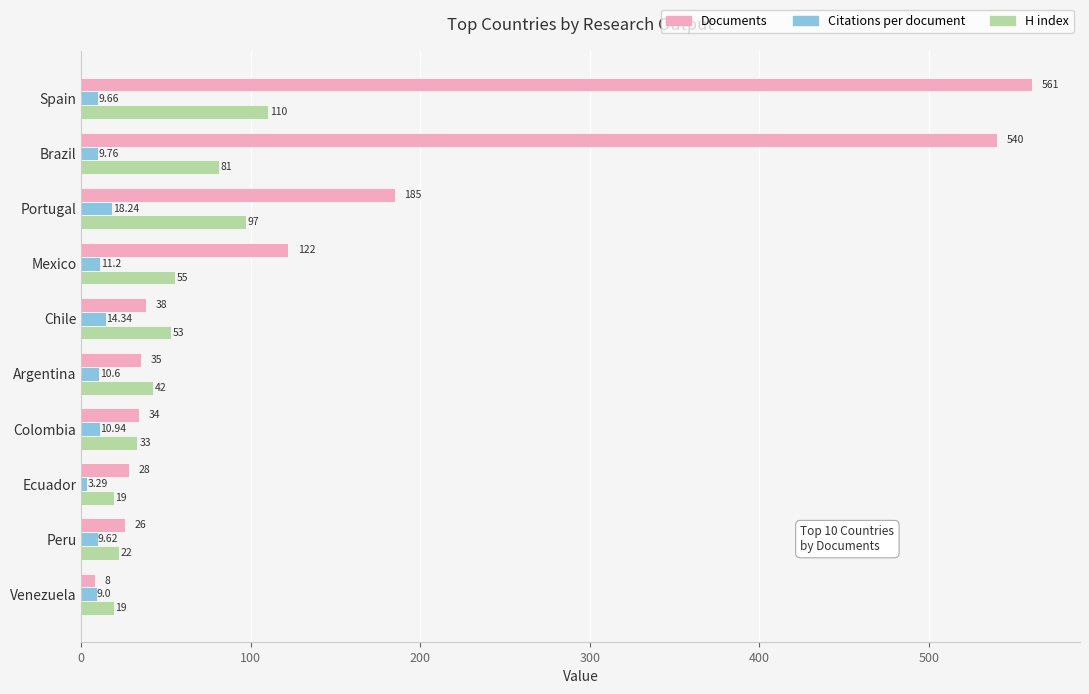

What is the lowest value of the Citations per document series?

3.3